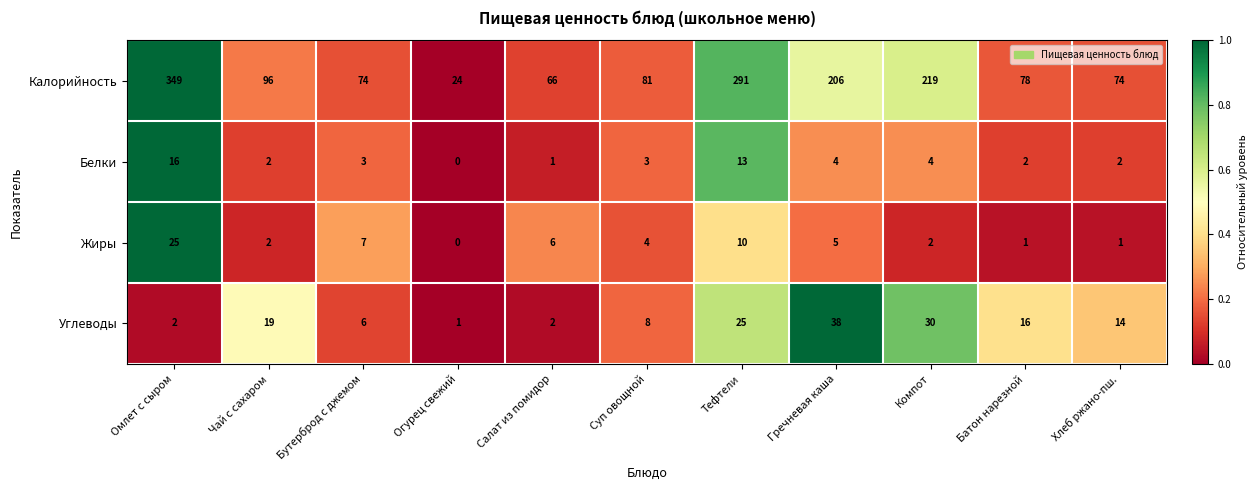

What is the sum of all Белки values?

50